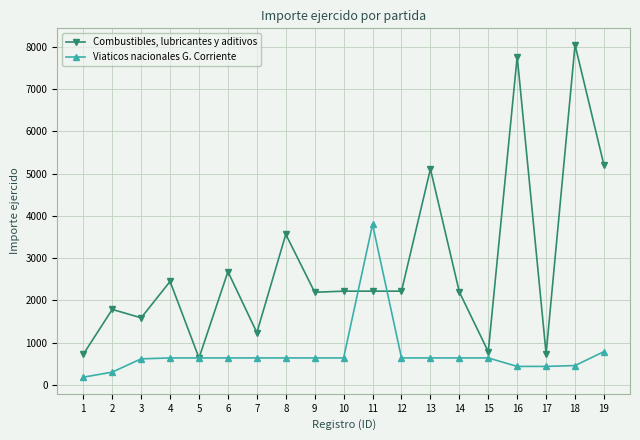

List the series in order of their overall mean, highest first.

Combustibles, lubricantes y aditivos, Viaticos nacionales G. Corriente